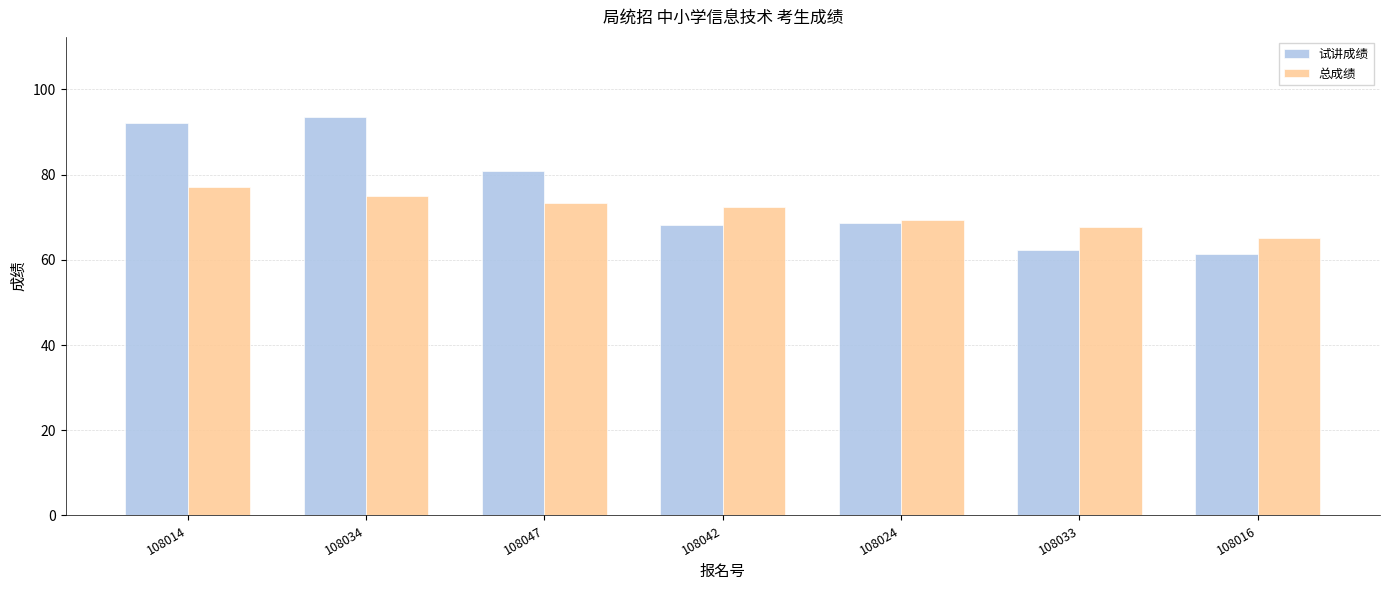

The value of 总成绩 at 108014 is 33.0. True or false?

False